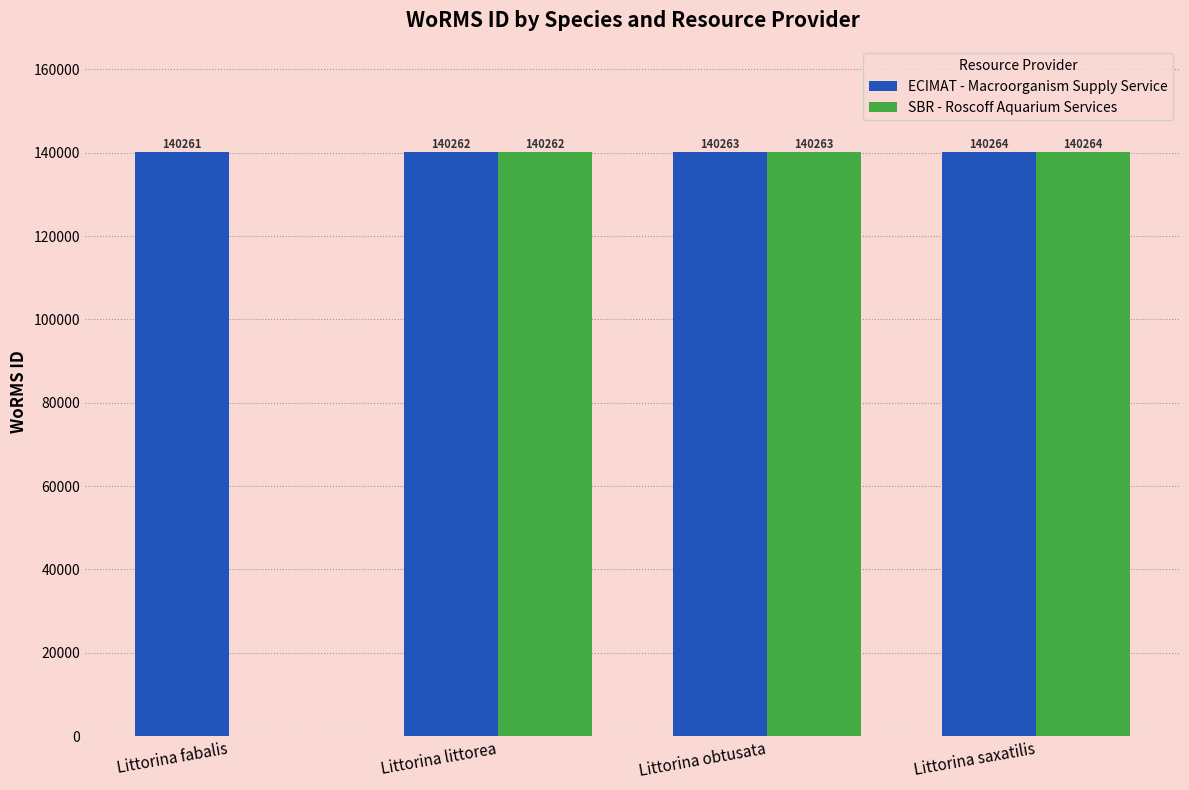

What is the sum of the ECIMAT - Macroorganism Supply Service values at Littorina littorea and Littorina saxatilis?

280526